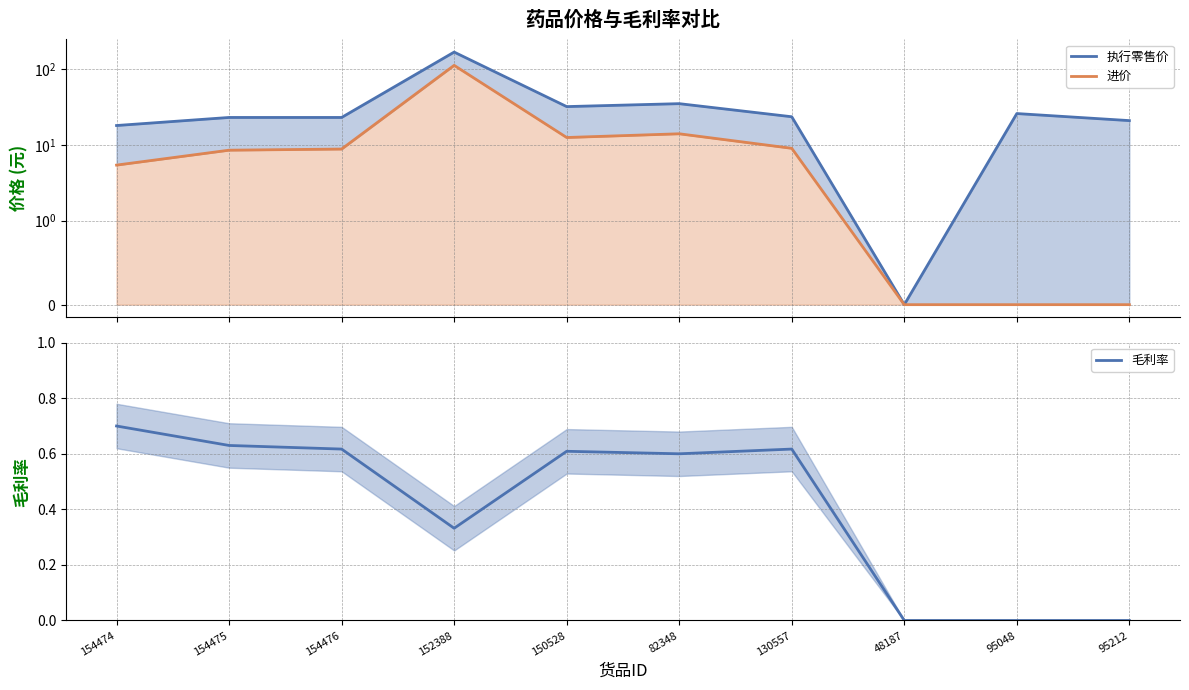

What is the sum of the 毛利率 values at 154476 and 95212?

0.6